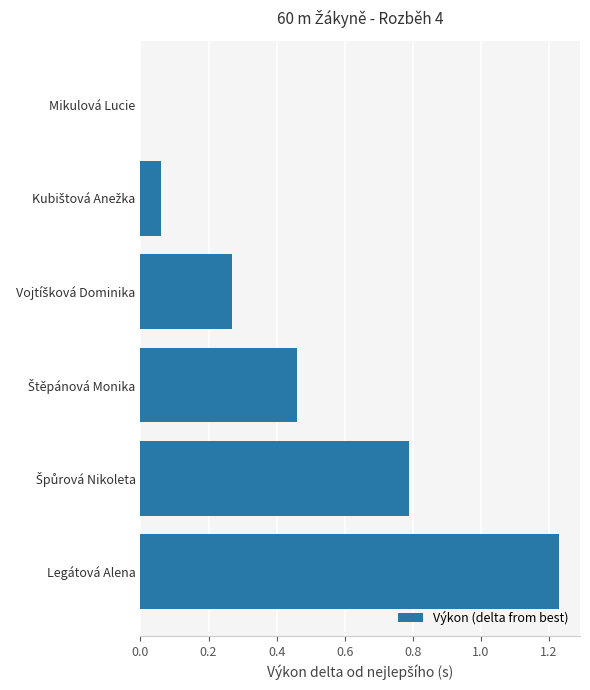

What is the sum of all values?

2.8